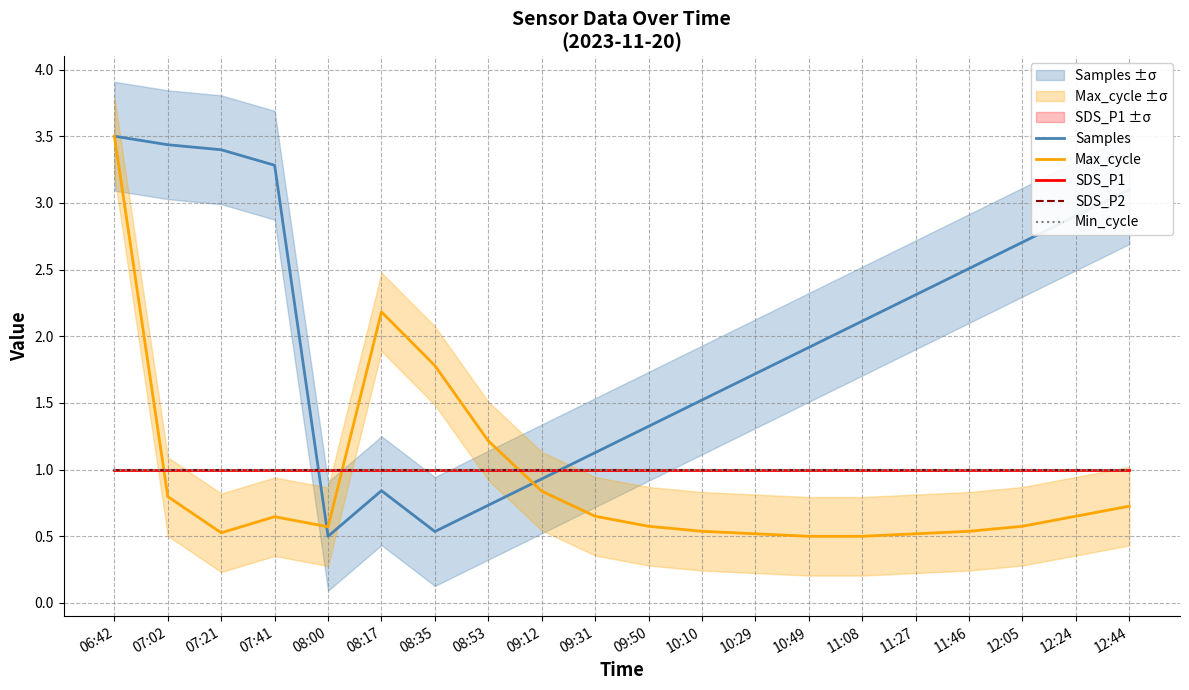

At how many categories does at least one series exceed 0?

20